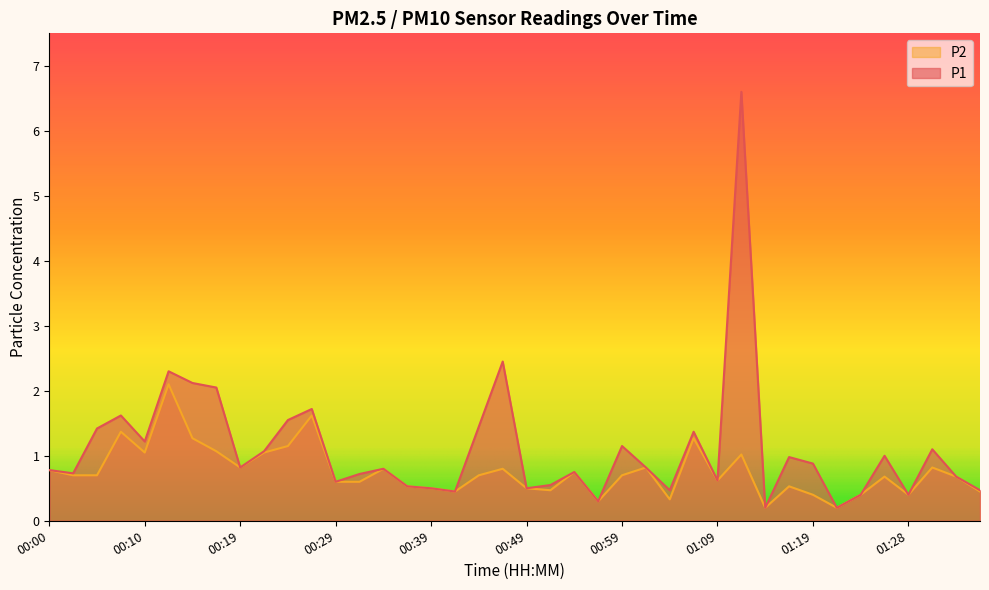

Rank the series by their average value, from lowest to highest.

P2, P1